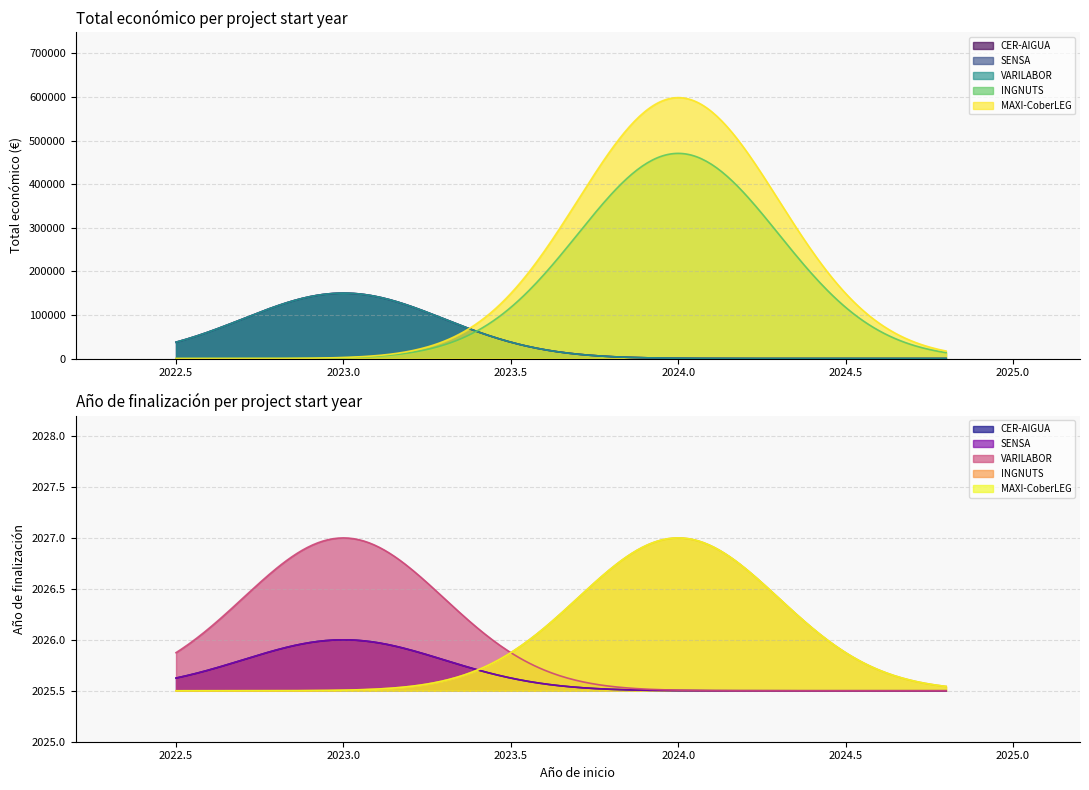

Count the Total económico values in the range 150000 to 470675.

4